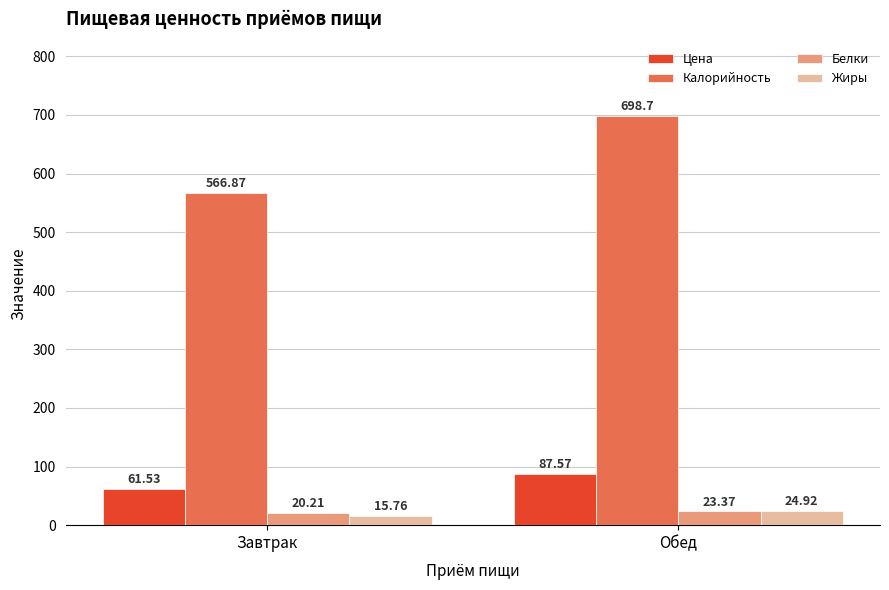

At Обед, list the series in order from largest to smallest.

Калорийность, Цена, Жиры, Белки